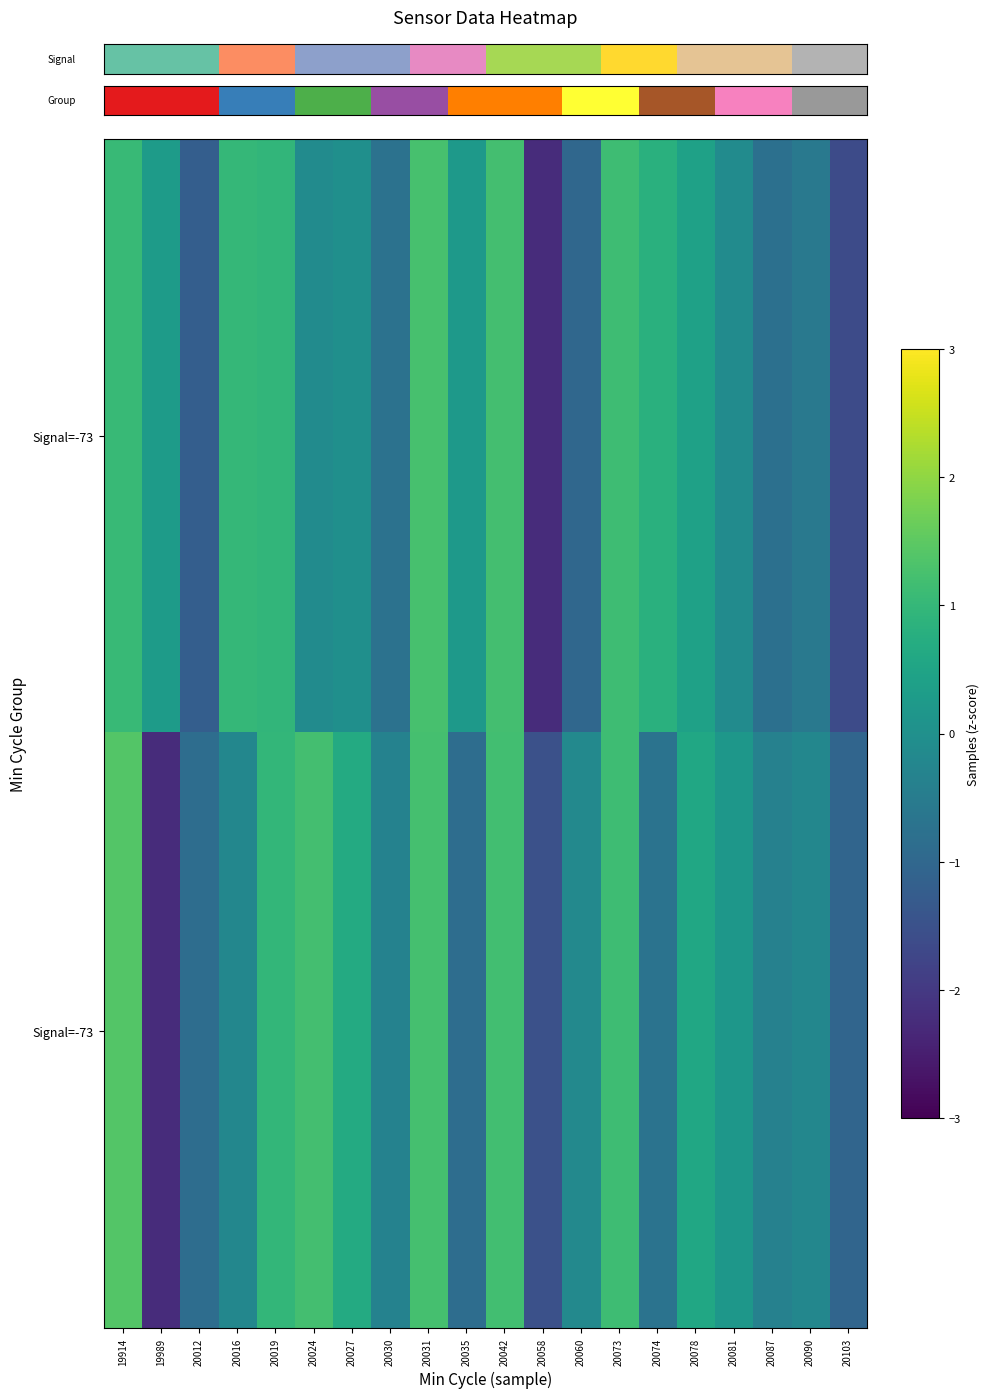

Which category has the highest value across all series?

19914